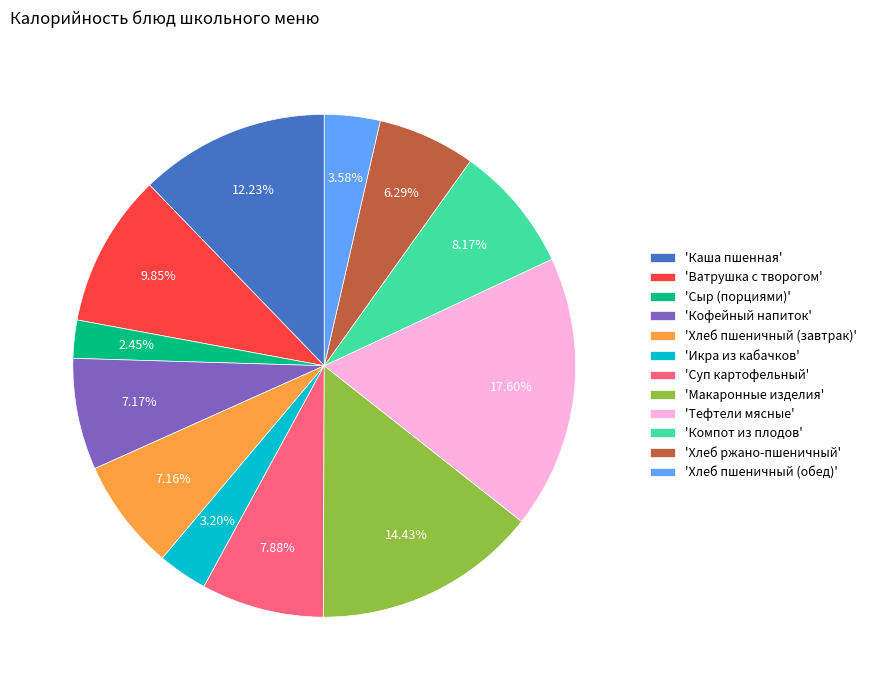

Is the sum of 'Хлеб пшеничный (обед)' and 'Макаронные изделия' greater than half?

No